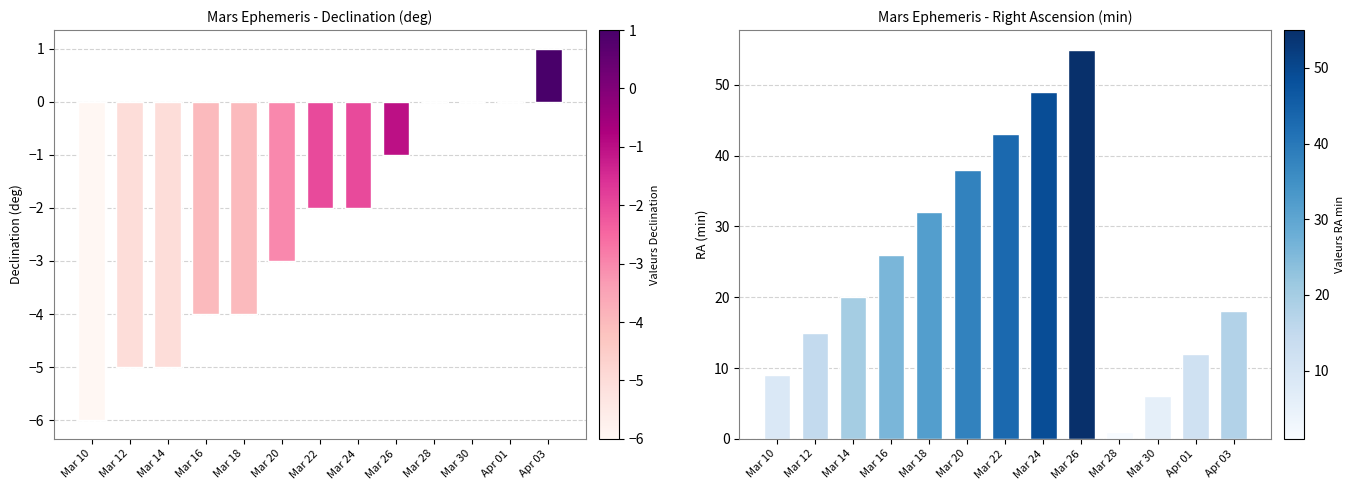

What is the label of the 8th bar from the left?

Mar 24